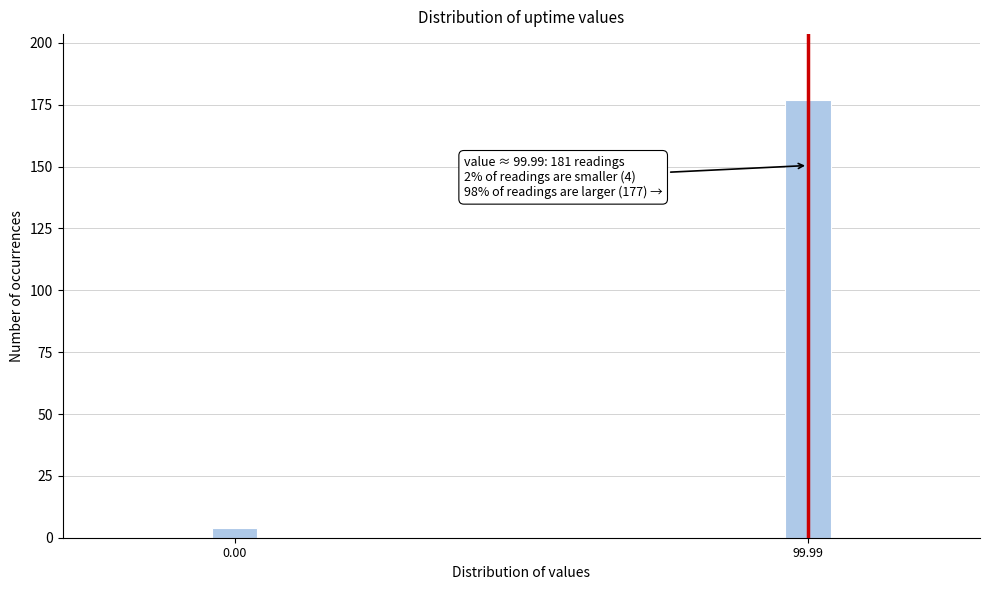

Reading left to right, extract all data points from this chart.

4	177